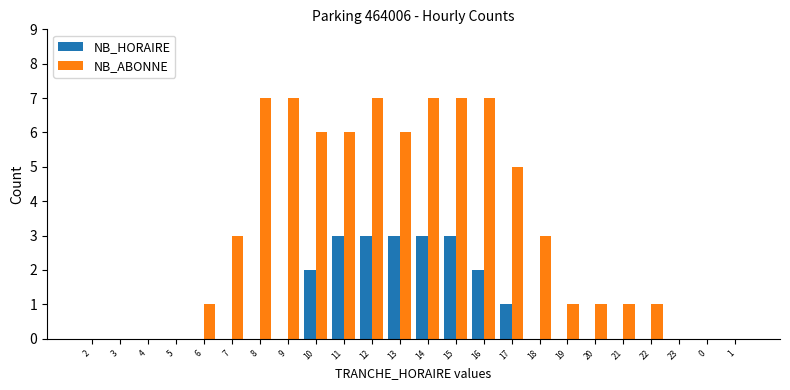

Which series has the largest range (max minus min)?

NB_ABONNE